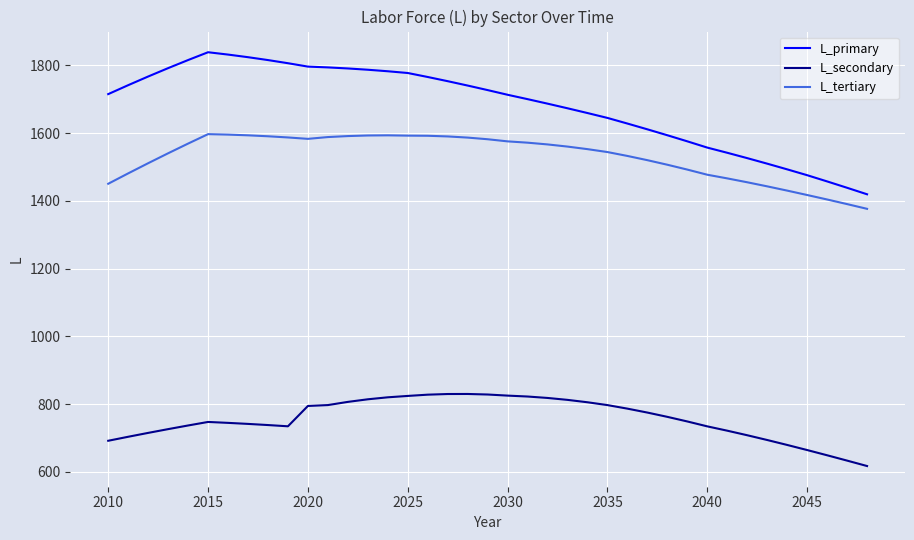

True or false: L_secondary and L_primary intersect in this chart.

False